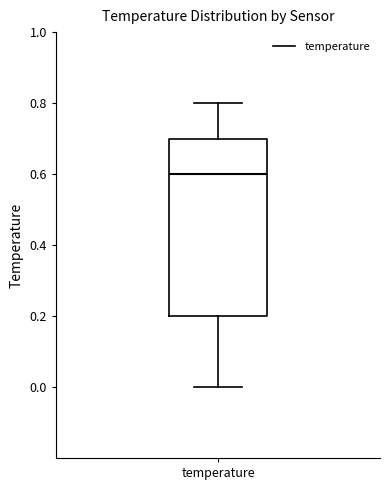

Transcribe this box plot: give where the median line is, the range the box spans, and where the two whiskers end, as read against the y-axis. The values are not printed on the chart, so give them approximately, as read against the axis.

median 0.6, box 0.2 to 0.7, whiskers 0.0 to 0.8